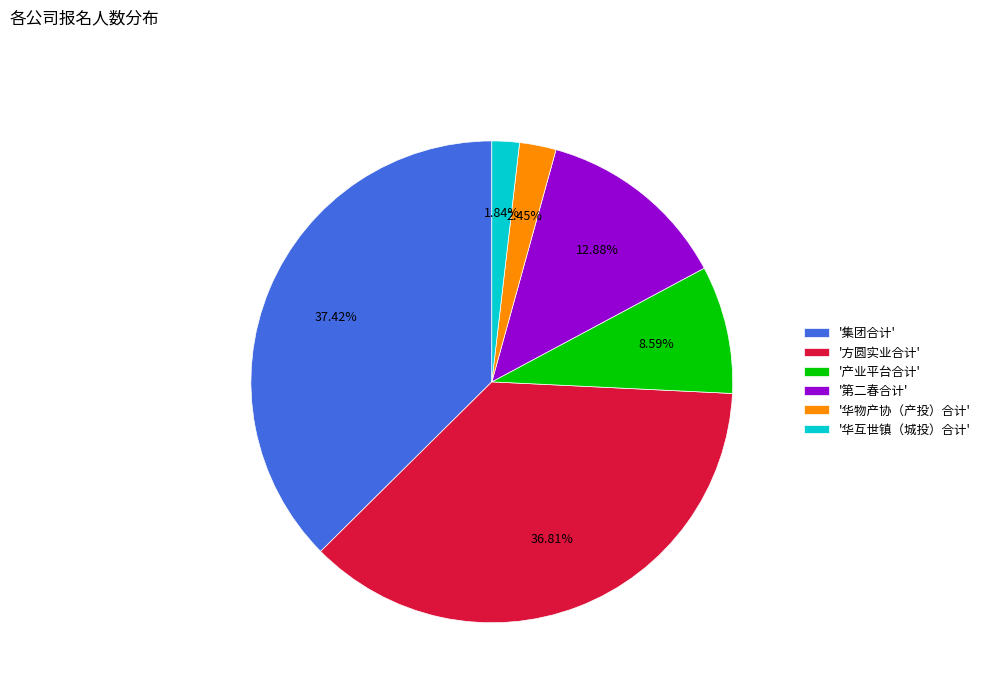

To the nearest percent, what is the average slice percentage?

17%